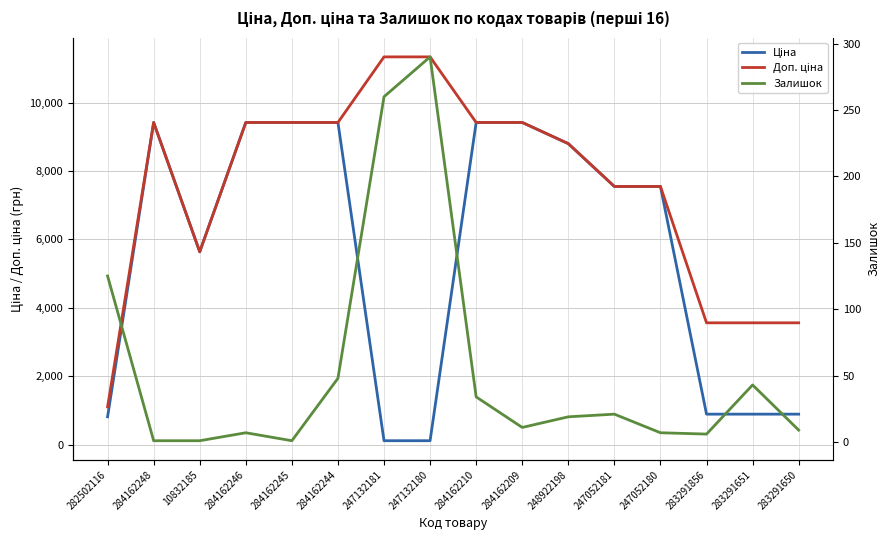

Which series has the largest total across all categories?

Доп. ціна